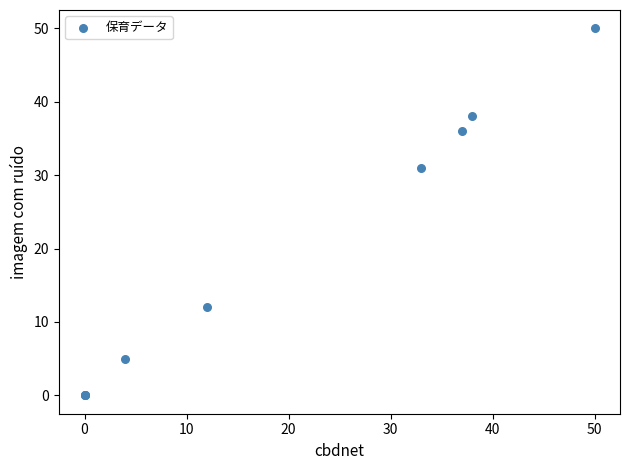

What Y value in the scatter plot is closest to 25?

31